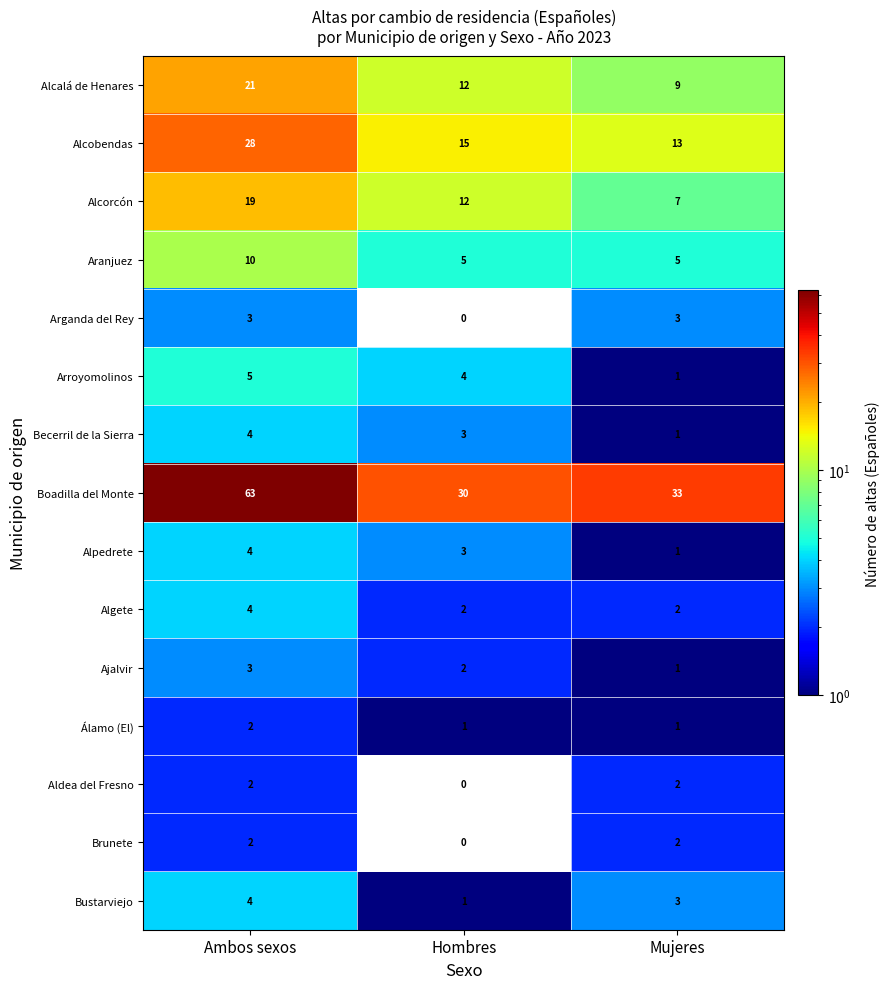

What is the sum of all Aldea del Fresno values?

4